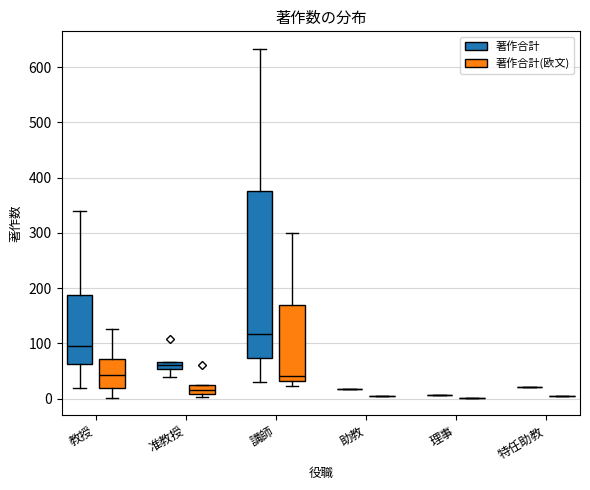

Comparing the boxes themselves (not the whiskers), which one is the tallest?

講師 (著作合計)